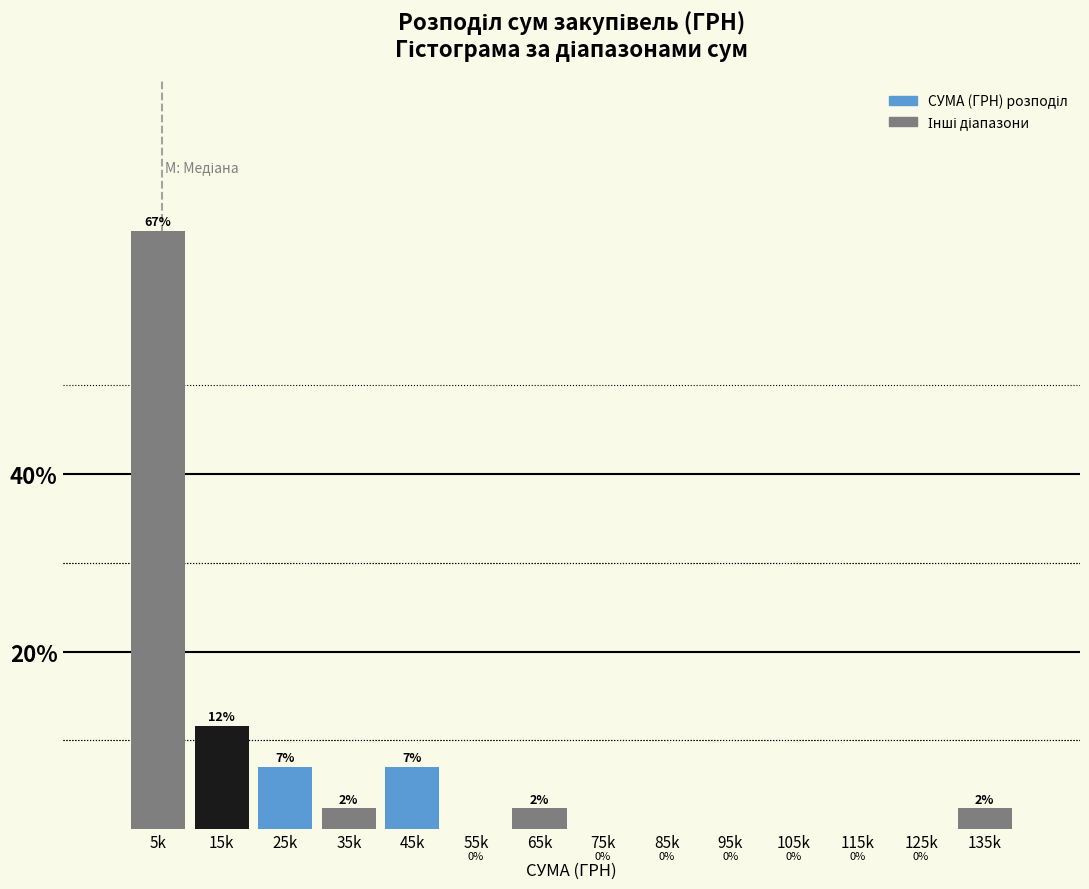

Which label corresponds to the largest value in the chart?

5k